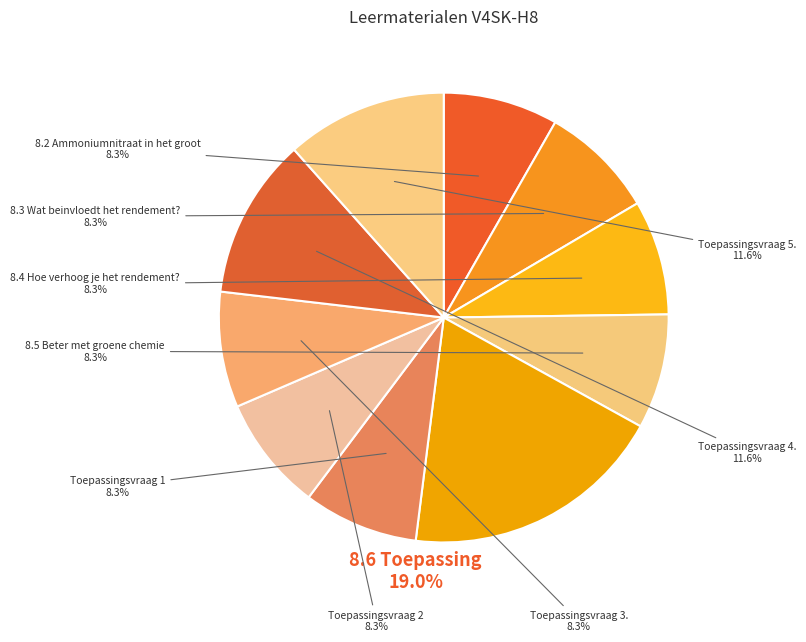

How many slices are in this pie chart?

10